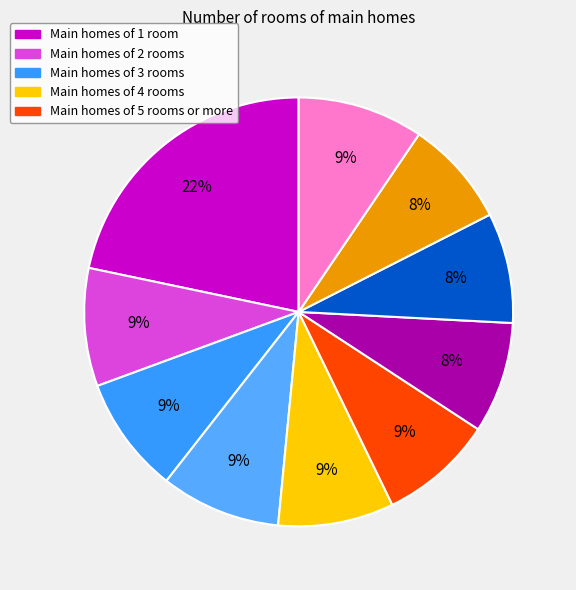

How many segments does this pie chart have?

10